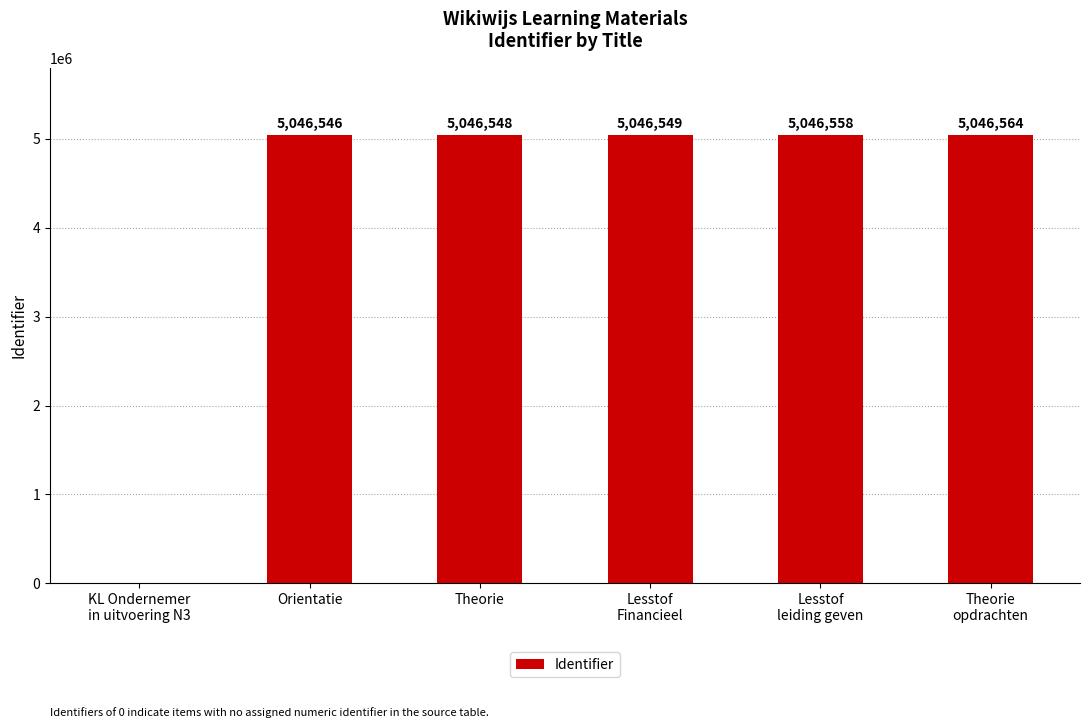

How many distinct data groups are displayed?

1